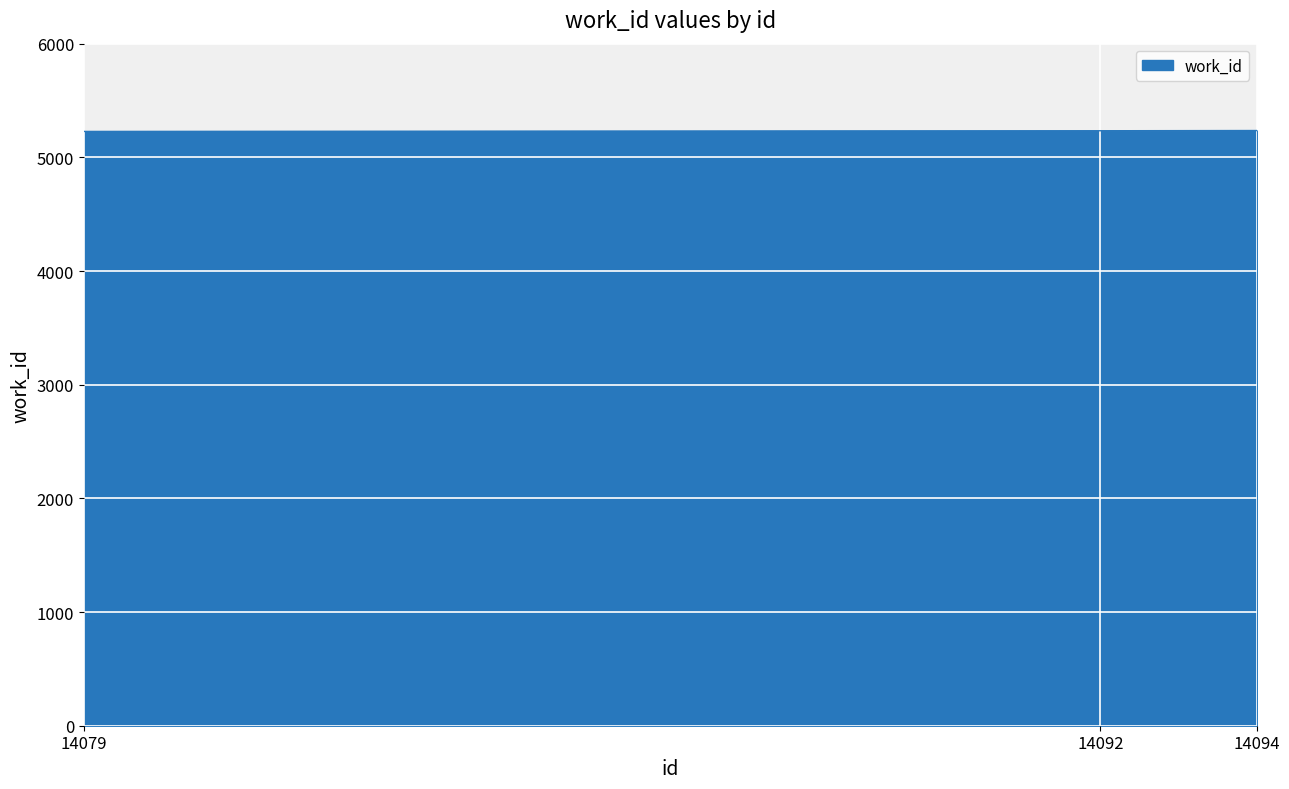

What is the sum of all values?

15698